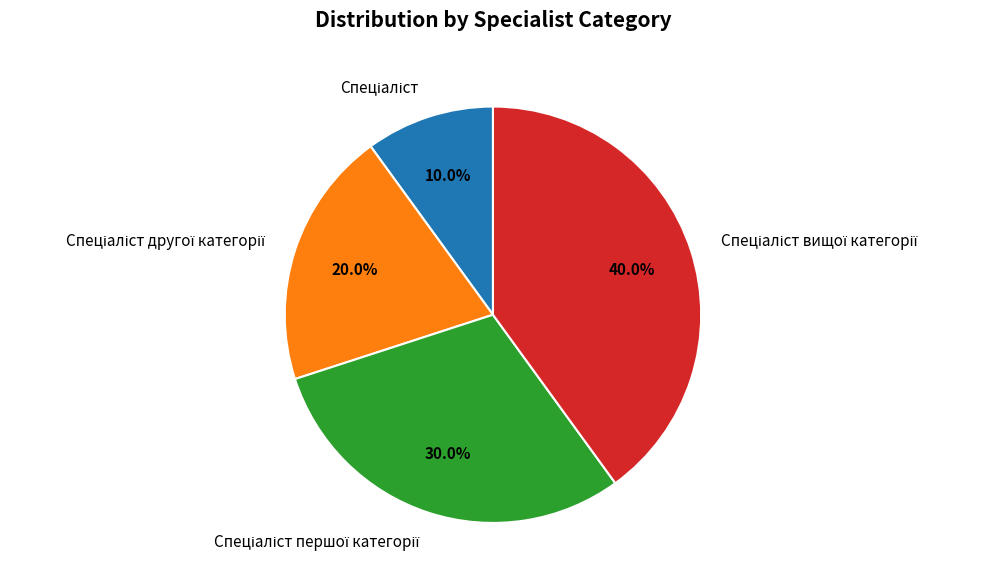

Is there any slice that represents more than half of the pie?

No